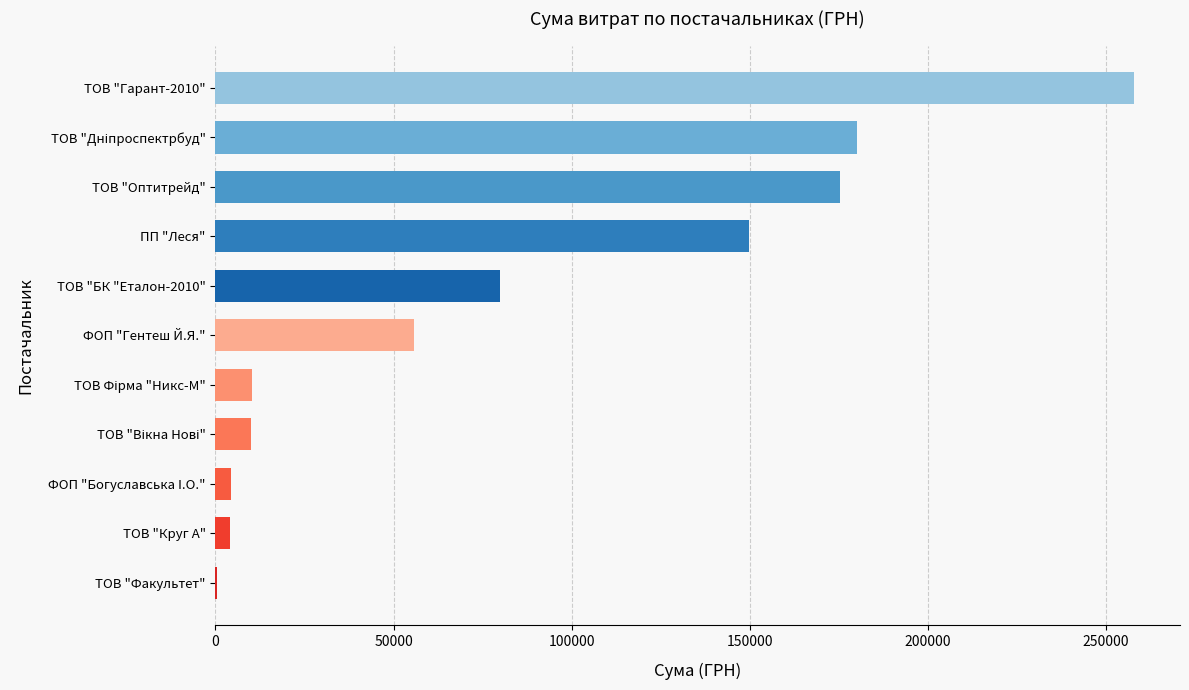

What is the change in value from ТОВ "Оптитрейд" to ПП "Леся"?

-25582.9